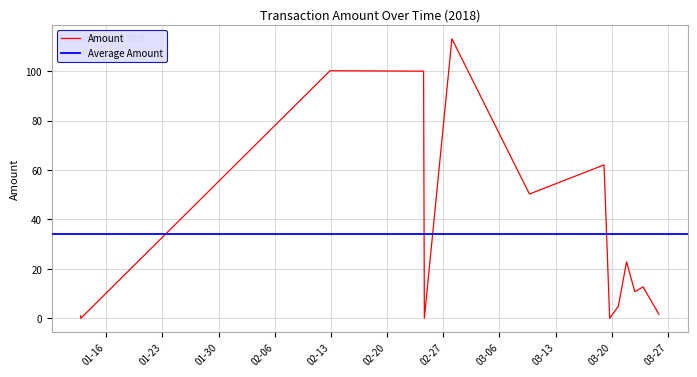

How many positive values are there?

11